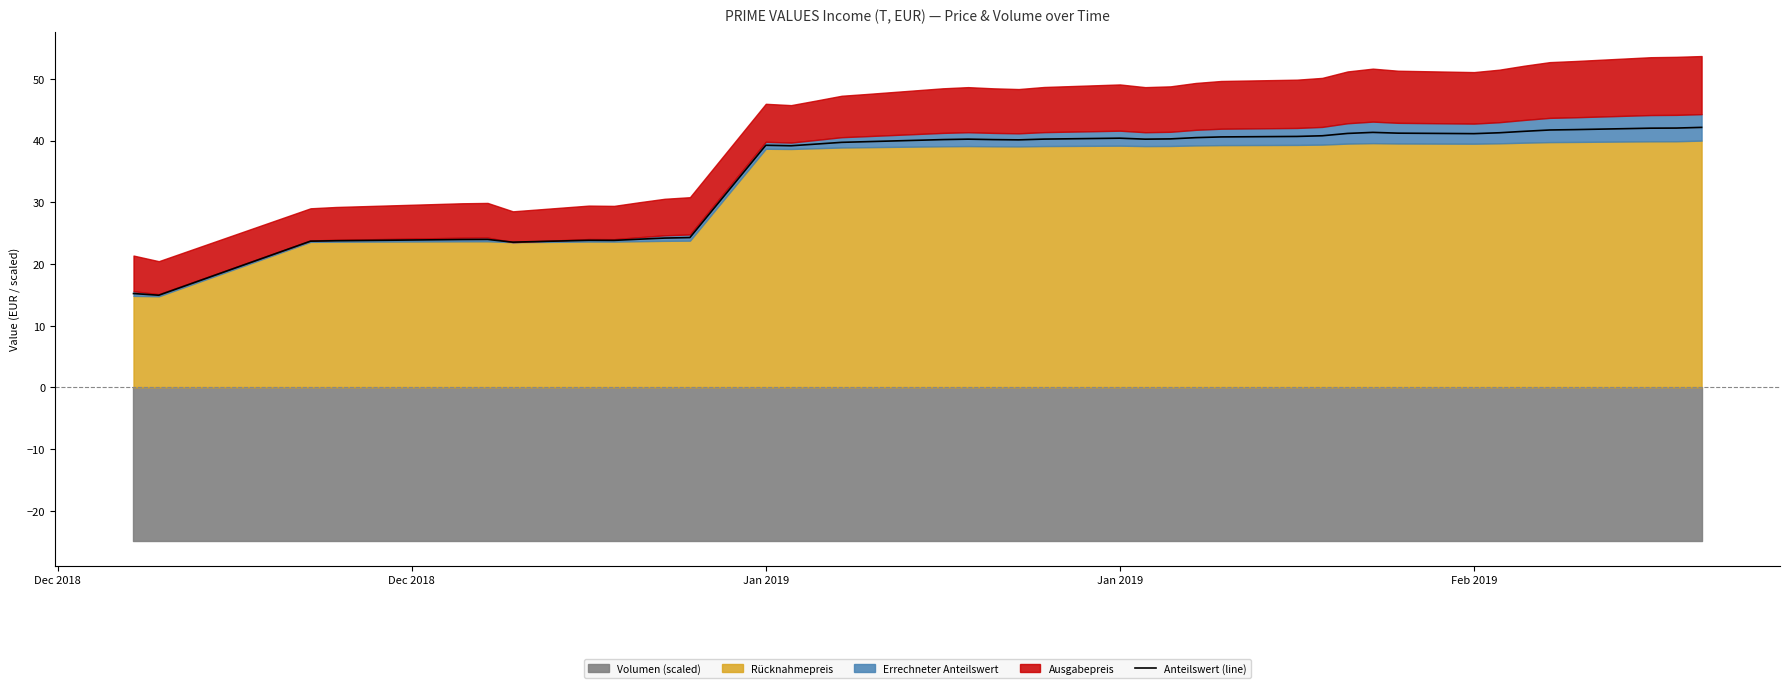

What is the sum of all values?

1408.3